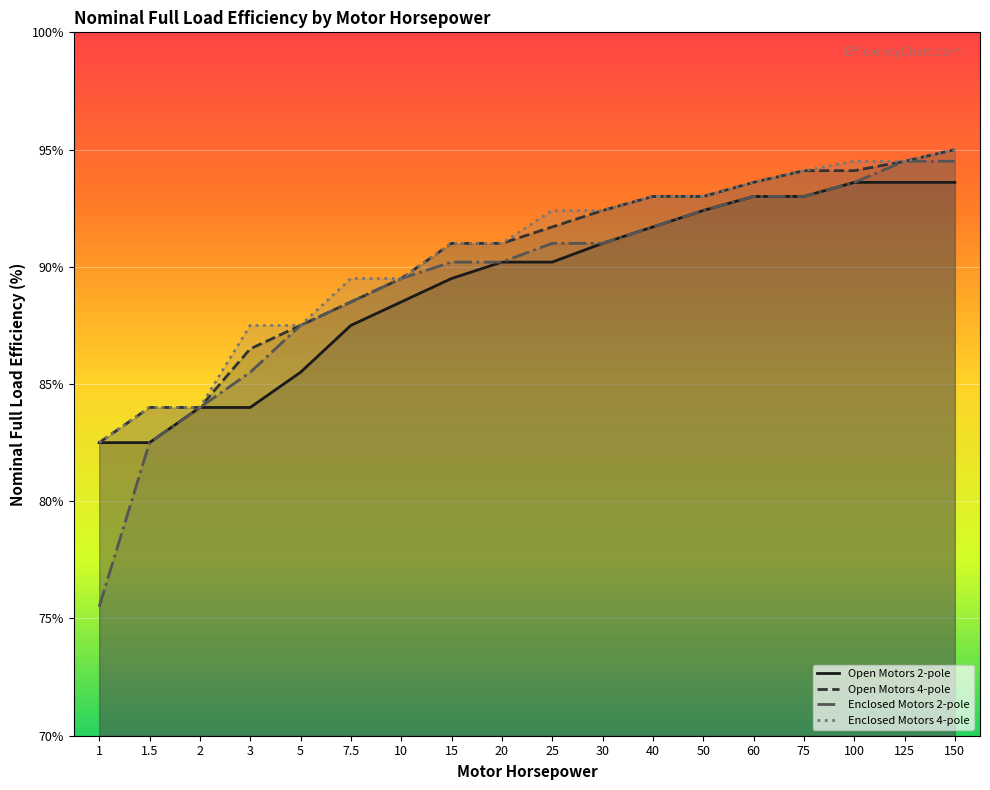

Rank the series by their maximum value, from highest to lowest.

Open Motors 4-pole, Enclosed Motors 4-pole, Enclosed Motors 2-pole, Open Motors 2-pole